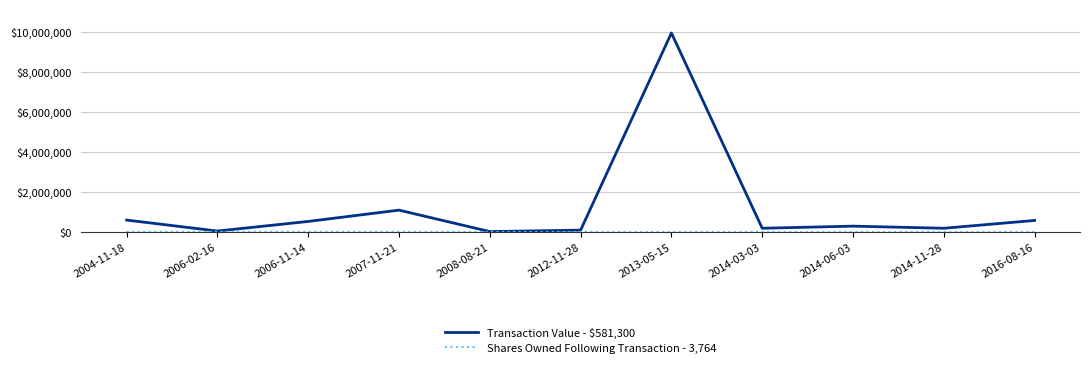

At which category is the sum across all series the highest?

2013-05-15